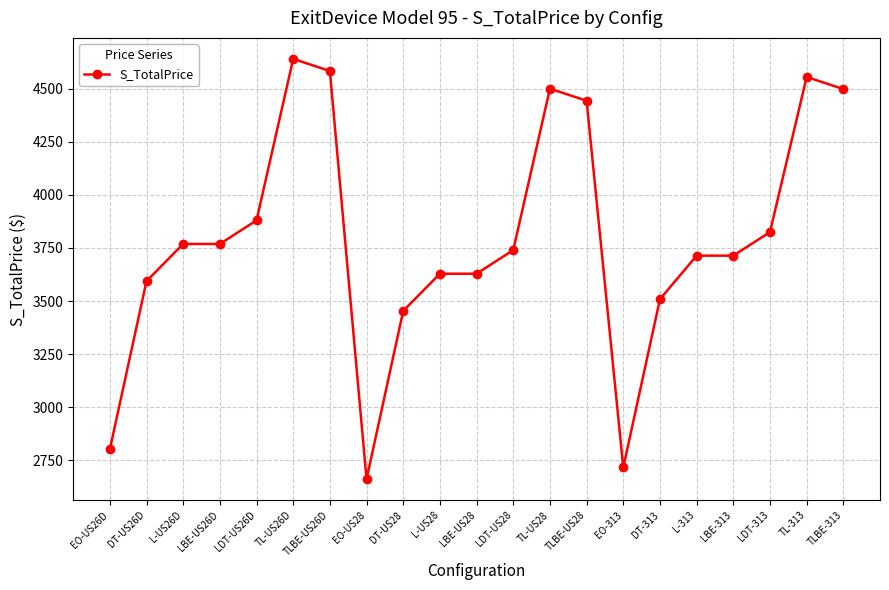

Is it true that the value at TL-US28 is 4500?

True